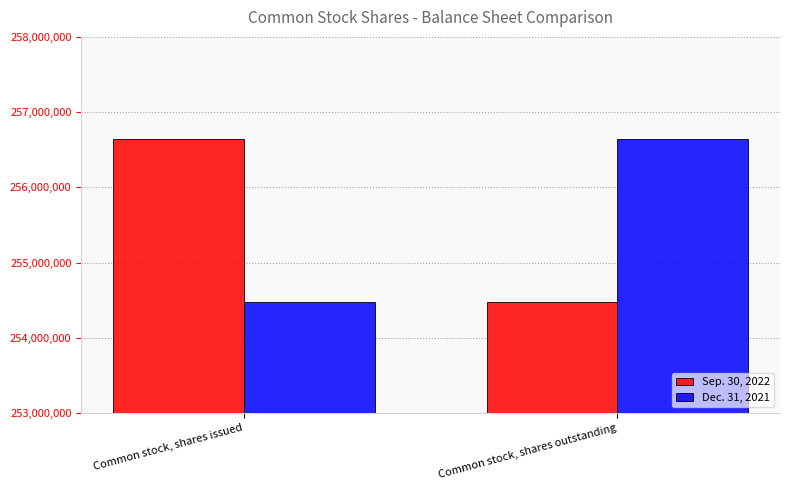

How many series are shown in this chart?

2